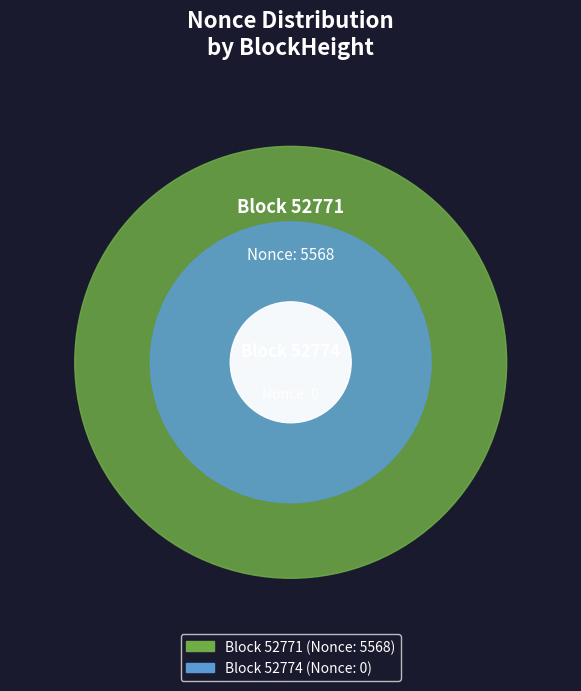

To the nearest percent, what is the difference between the largest and smallest slice percentages?

100%